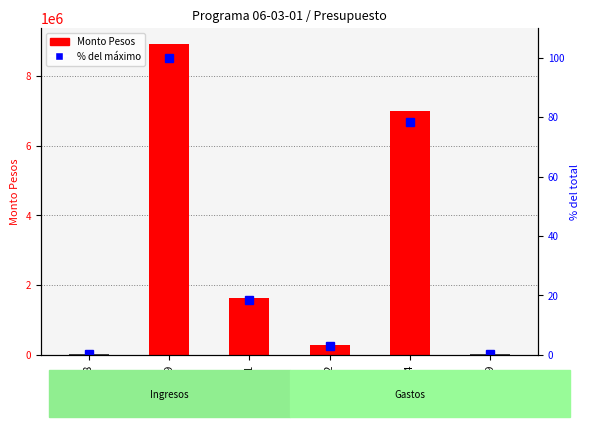

Rank the categories by Monto Pesos value from lowest to highest.

08, 29, 22, 21, 24, 09